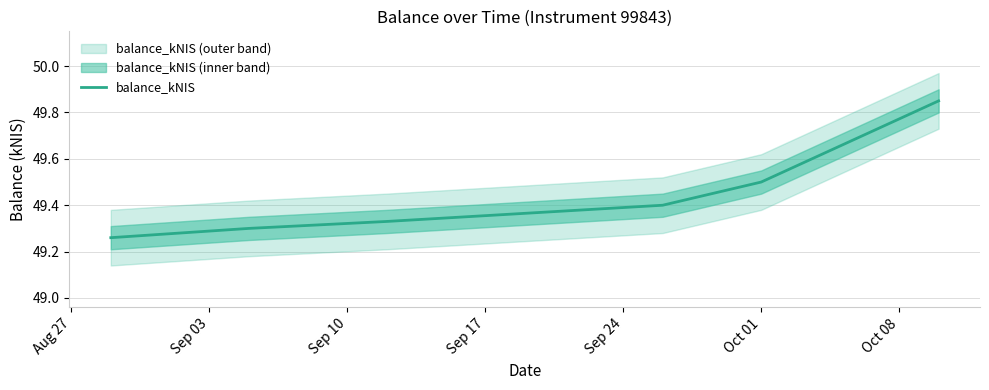

The value at Oct 01 is 84.7. True or false?

False